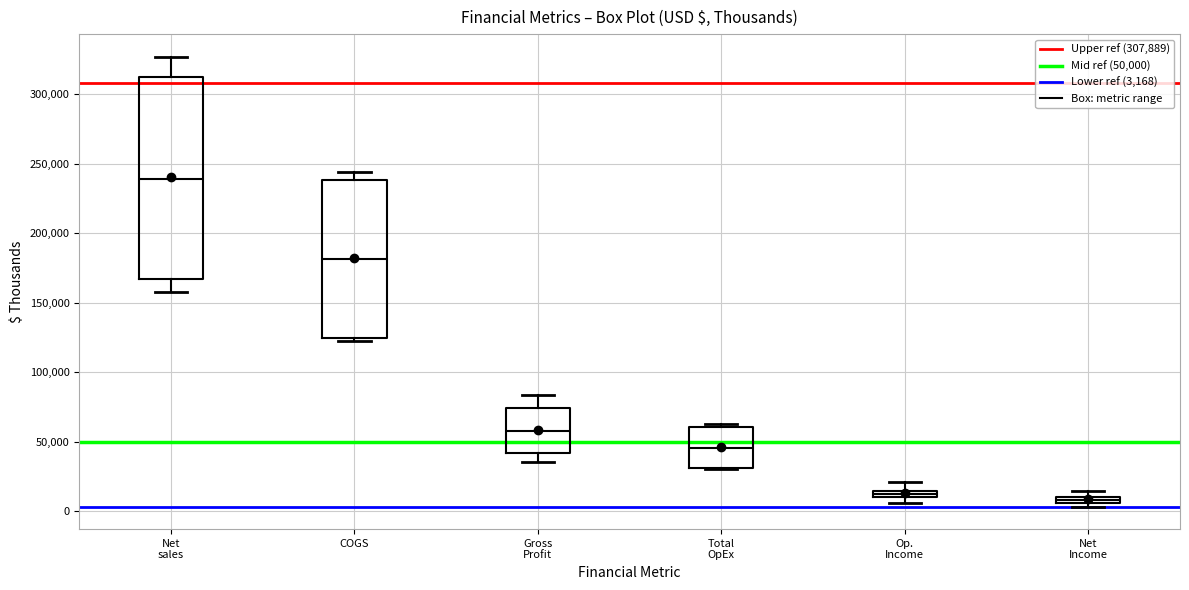

Where is the lower edge of the box for Total OpEx on the y-axis? The values are not printed on the chart, so give them approximately, as read against the axis.

30000